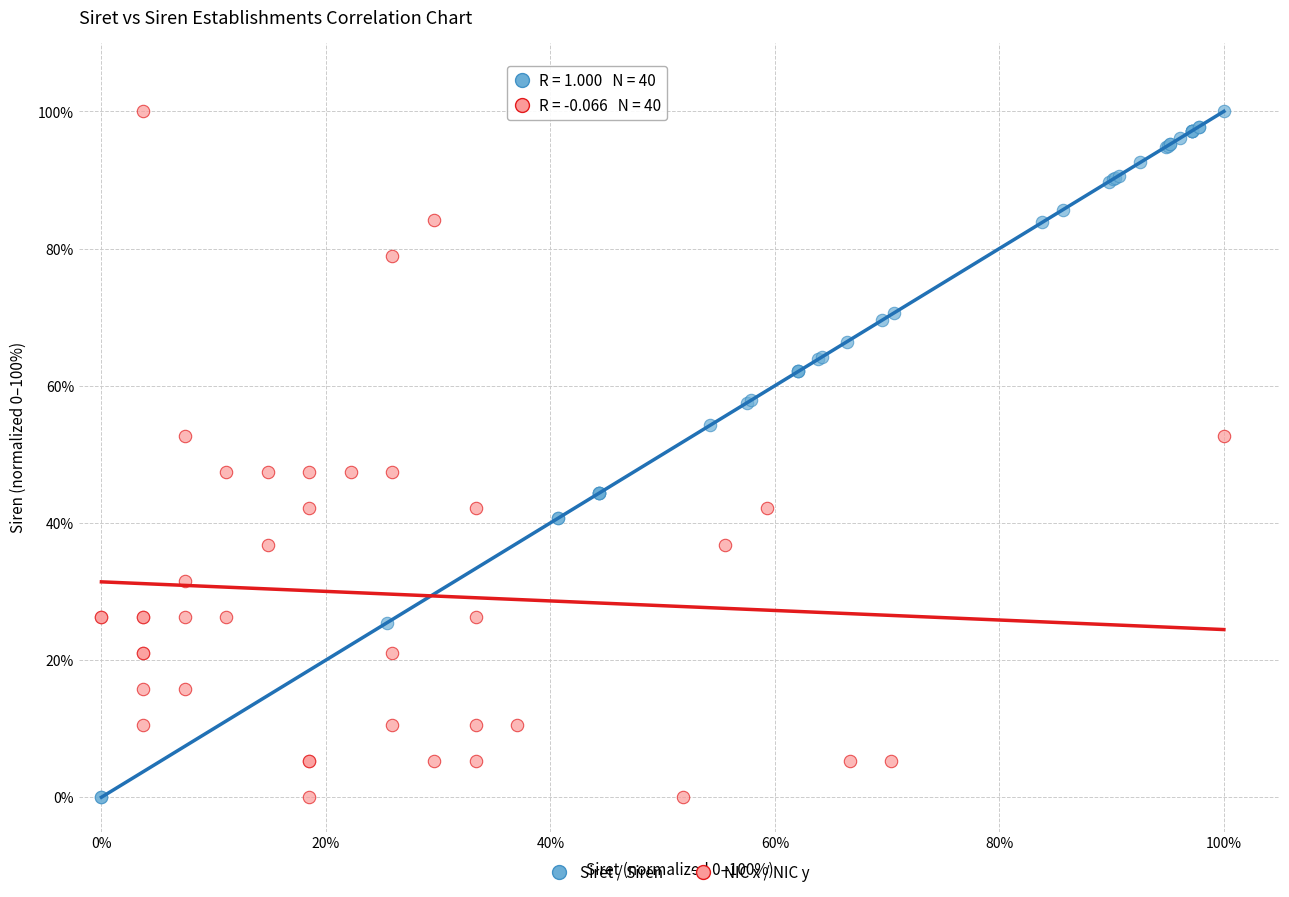

What are all the series names shown in the legend?

Siret / Siren, NIC x / NIC y